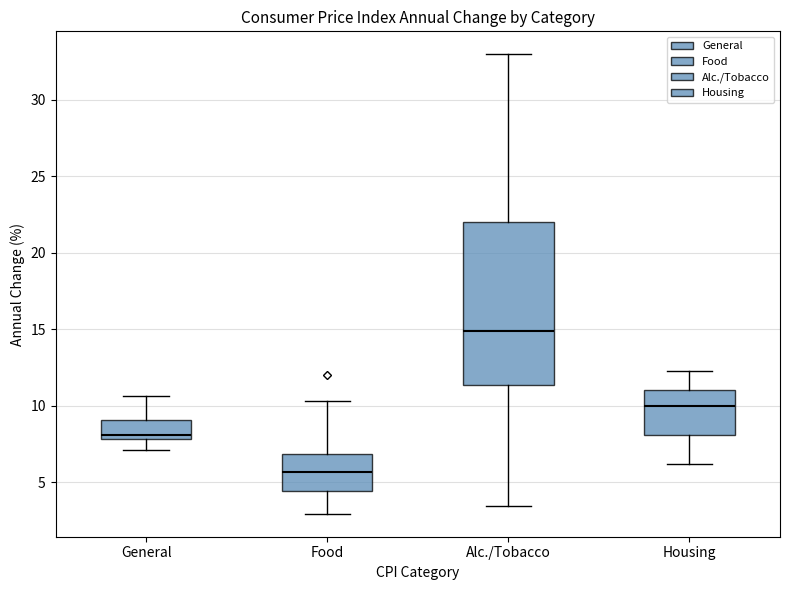

Comparing the boxes themselves (not the whiskers), which one is the tallest?

Alc./Tobacco